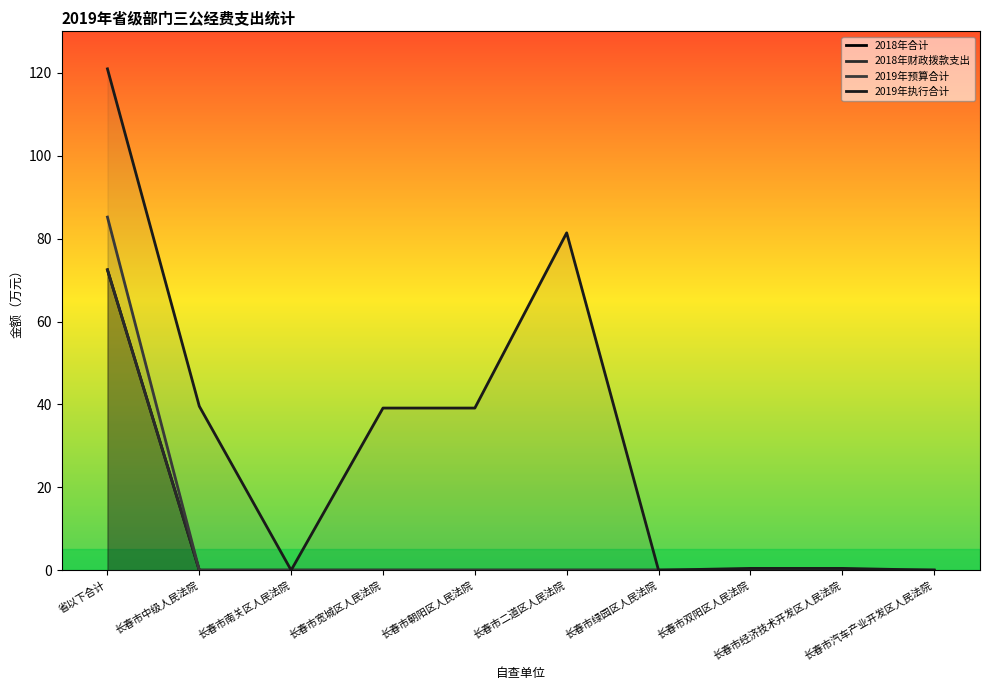

What are all the series names shown in the legend?

2018年合计, 2018年财政拨款支出, 2019年预算合计, 2019年执行合计